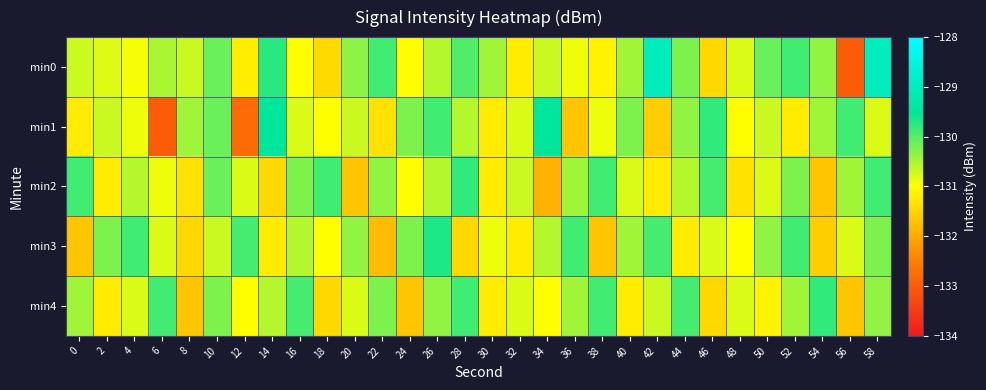

What is the total value across all series at 6?

-655.1